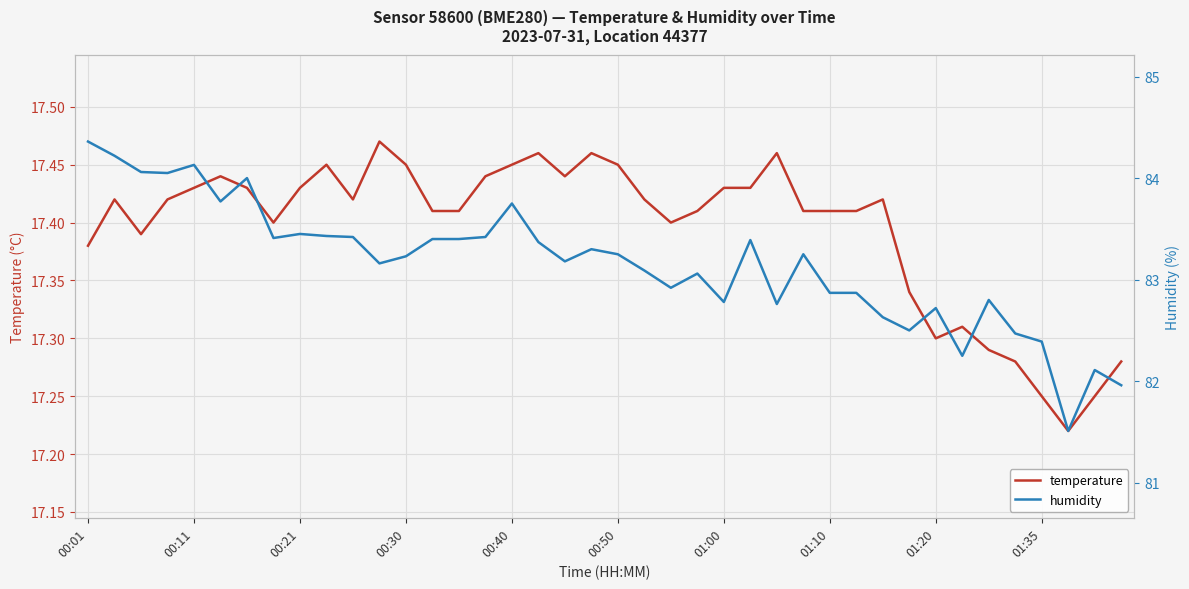

True or false: temperature and humidity intersect in this chart.

False